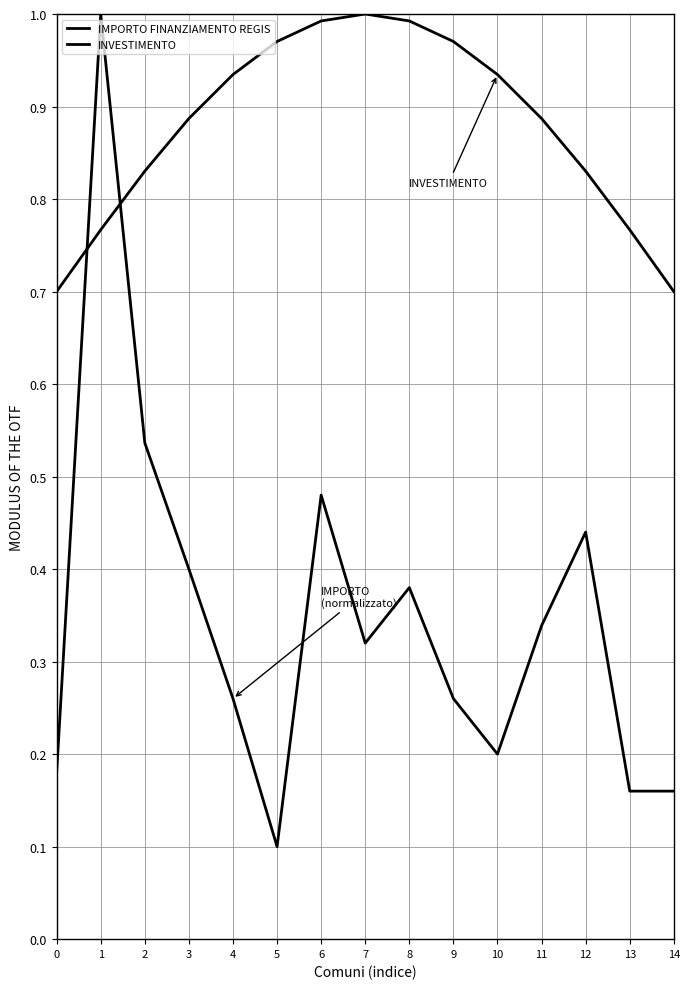

How many lines are shown in the chart?

2